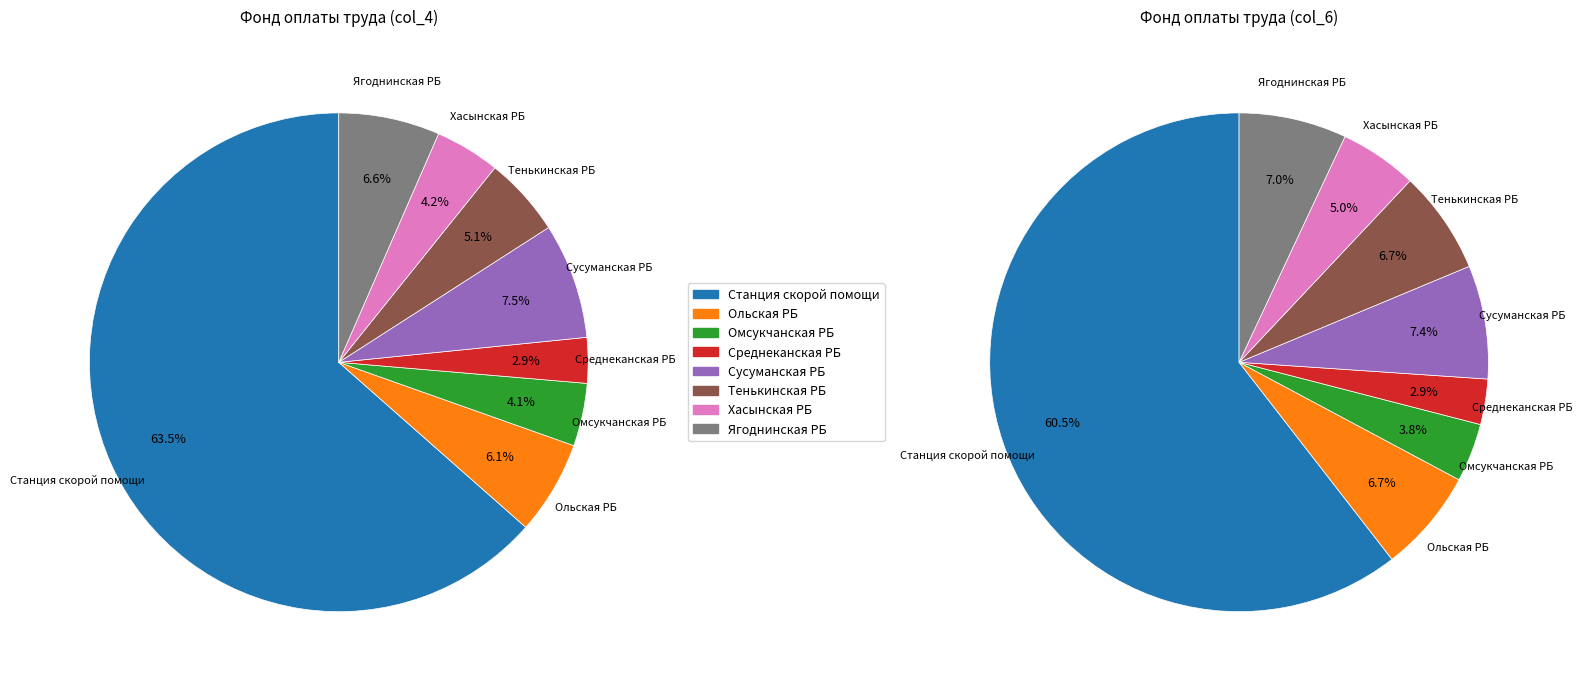

What percentage is the Тенькинская РБ slice, to the nearest percent?

7%